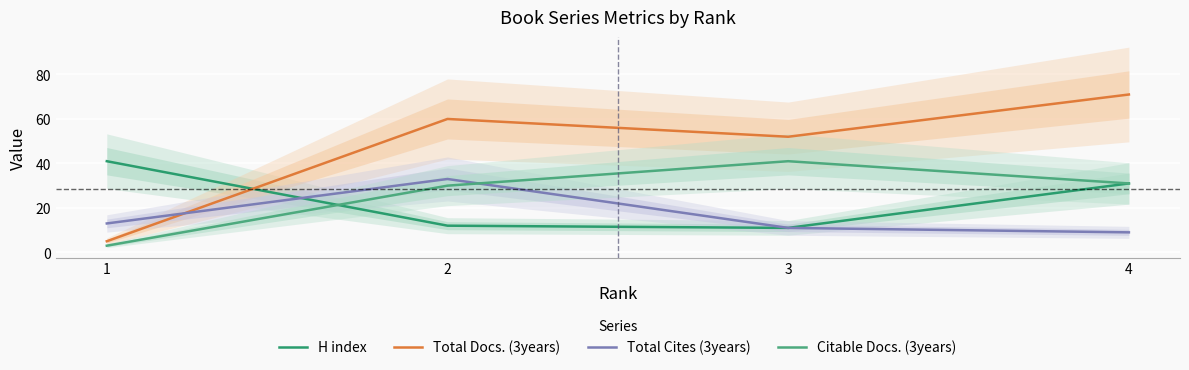

Reading left to right, extract all data points from this chart.

H index: 41	12	11	31
Total Docs. (3years): 5	60	52	71
Total Cites (3years): 13	33	11	9
Citable Docs. (3years): 3	30	41	31